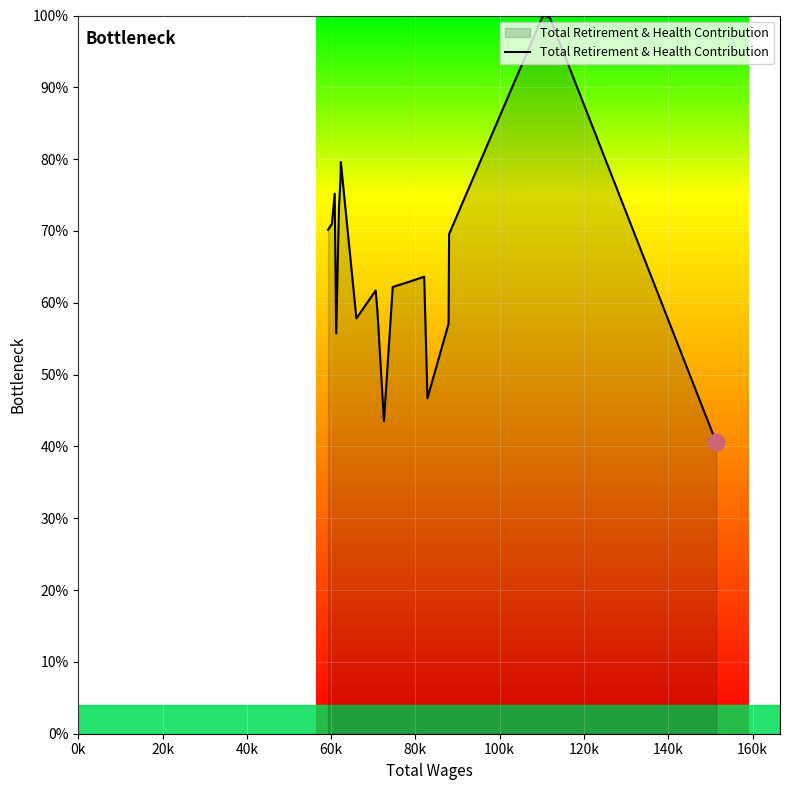

What is the minimum value shown in the chart?

40.6